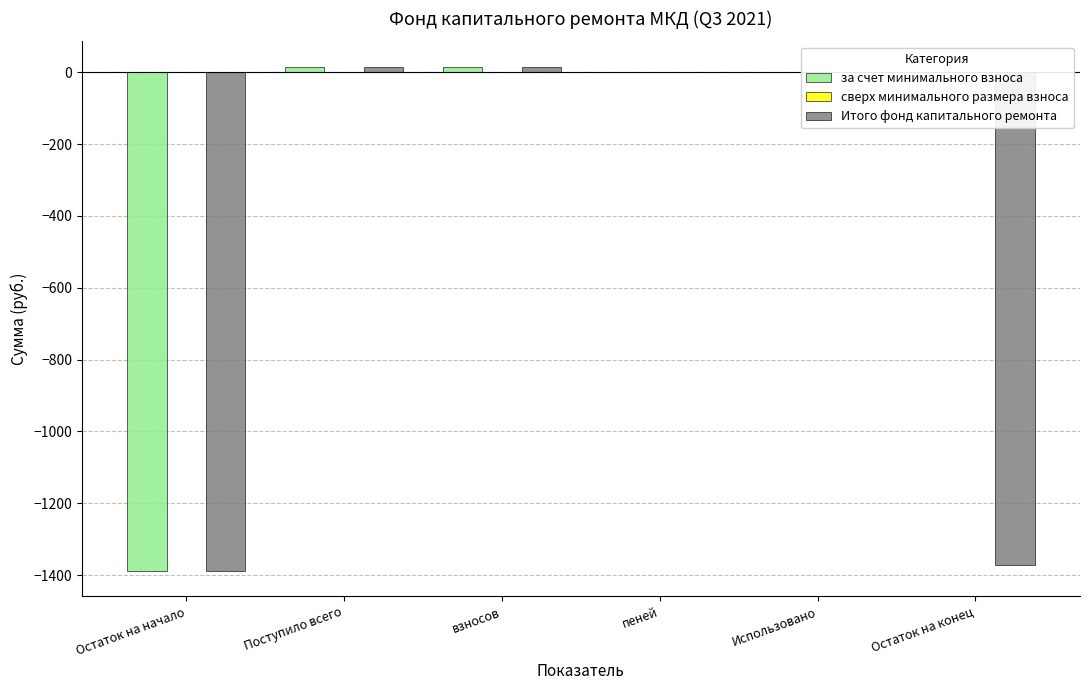

What is the label of the 2nd bar from the left?

Поступило всего